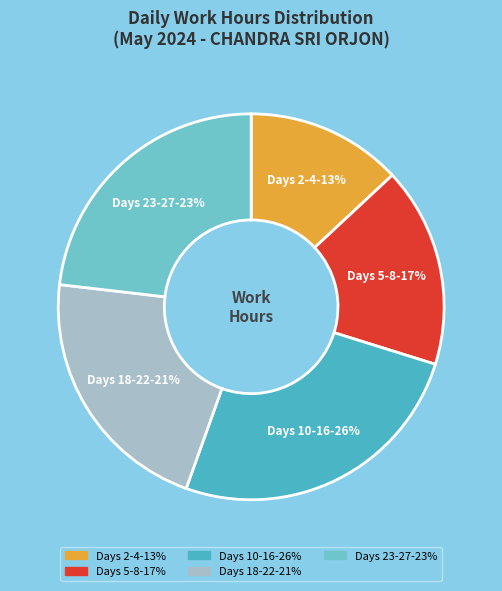

Is there a majority slice in this chart?

No